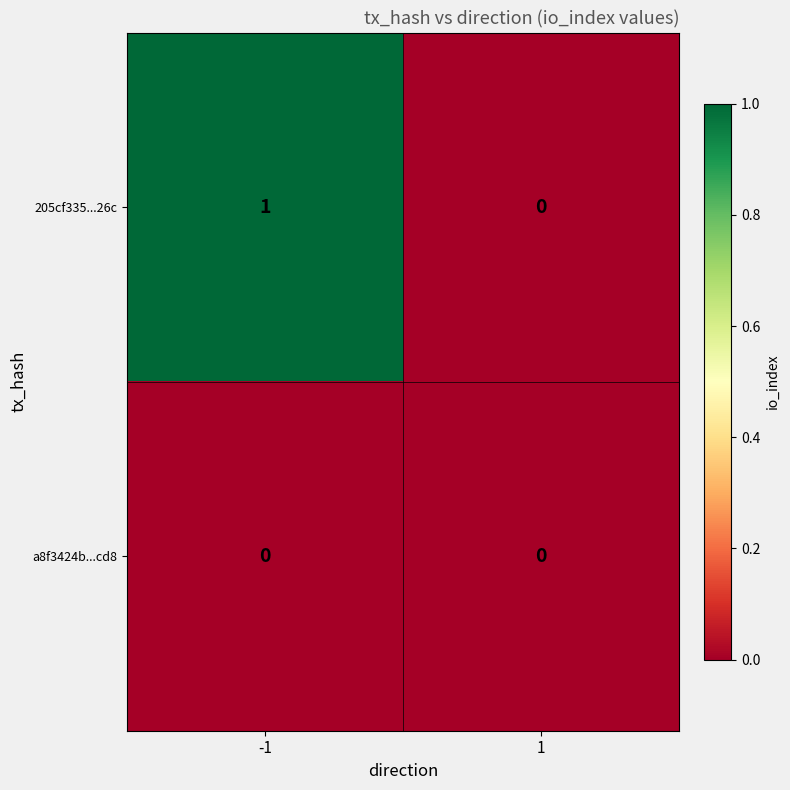

Which series has the widest spread of values?

205cf335...26c